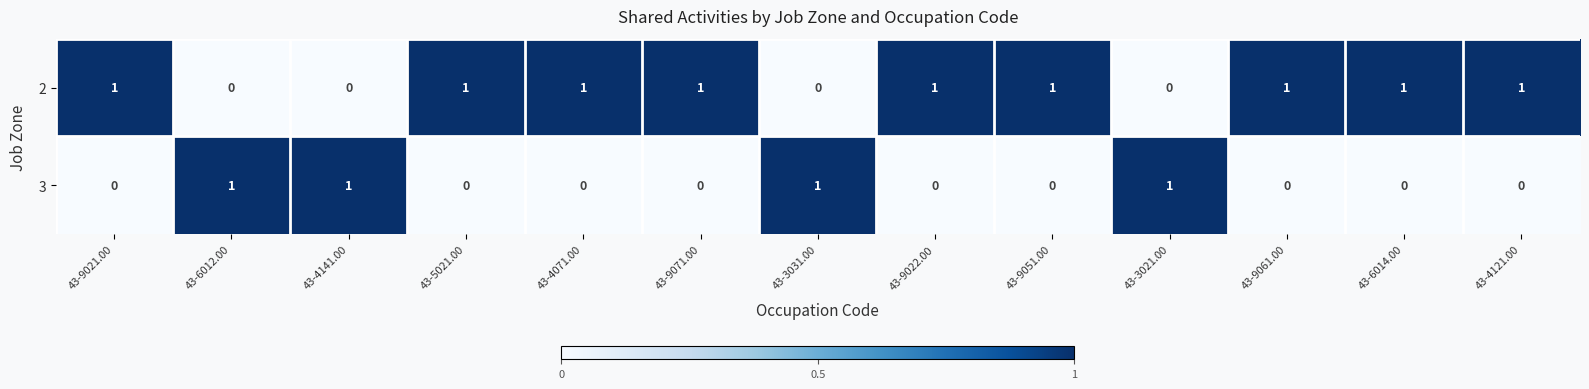

Is the value of 2 at 43-9051.00 greater than the value of 3 at 43-9051.00?

Yes